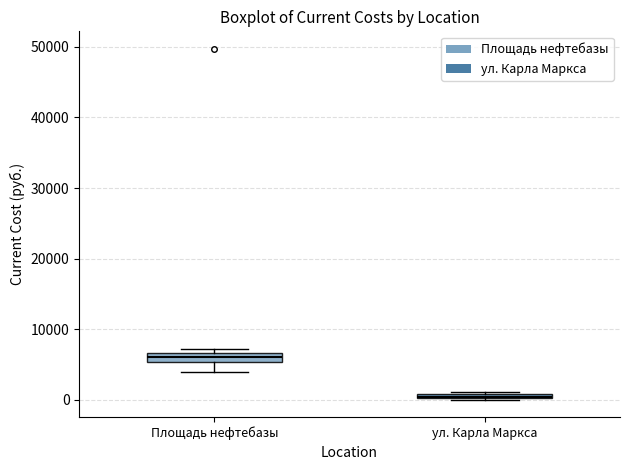

Which box has the highest median line?

Площадь нефтебазы